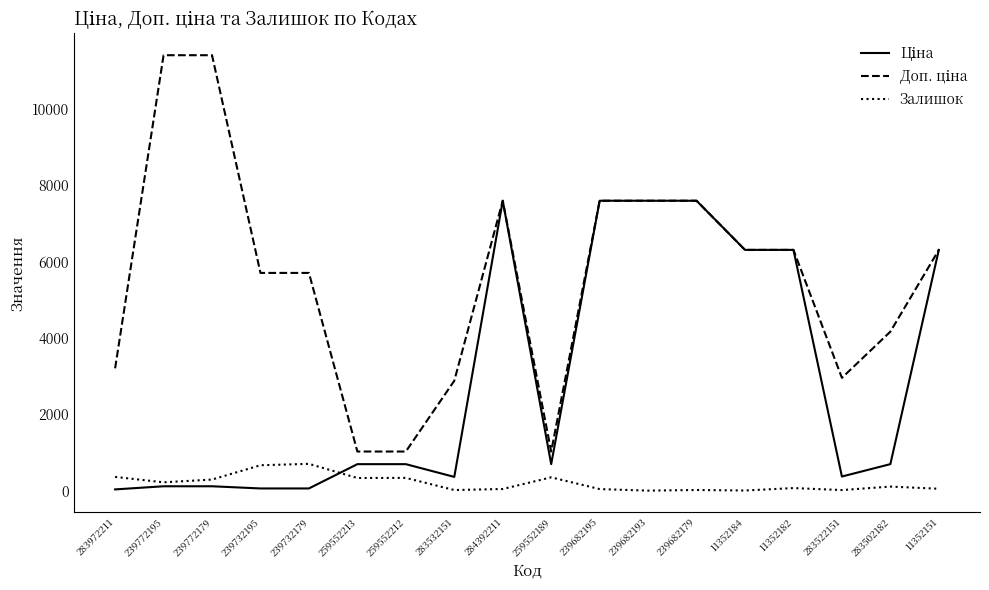

What is the total value across all series at 259552189?

2066.3